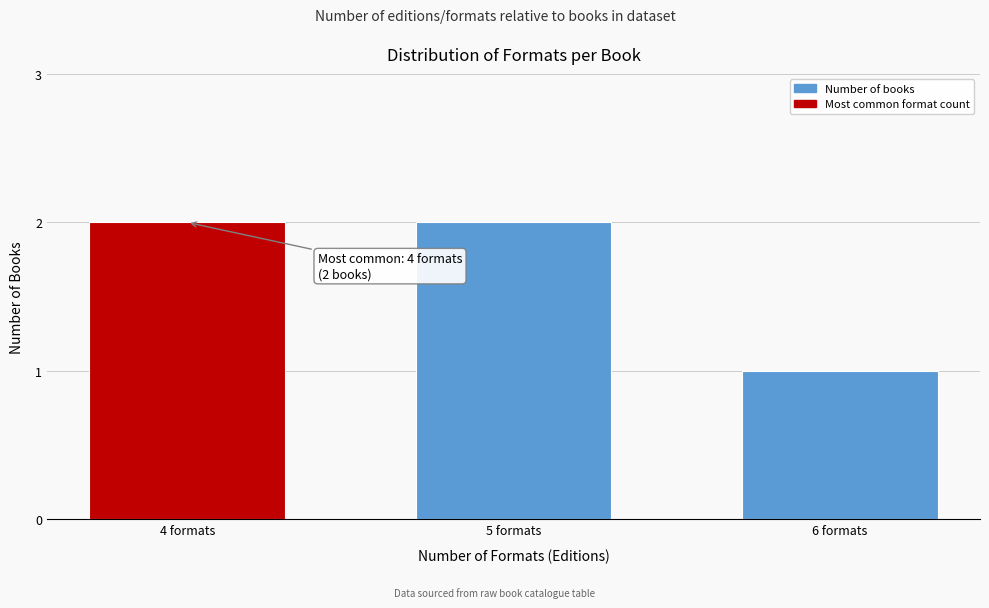

Reading left to right, what are all the values shown in this chart?

4 formats=2	5 formats=2	6 formats=1